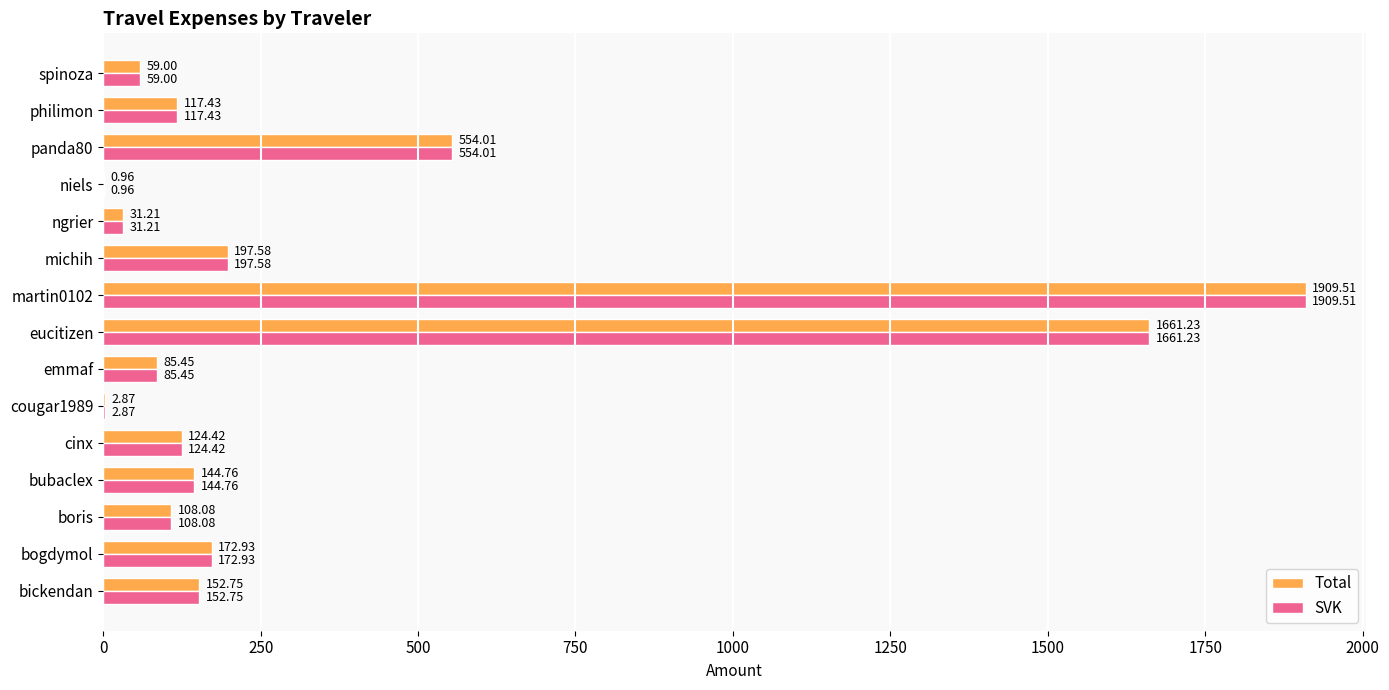

What is the sum of the Total values at ngrier and cougar1989?

34.1